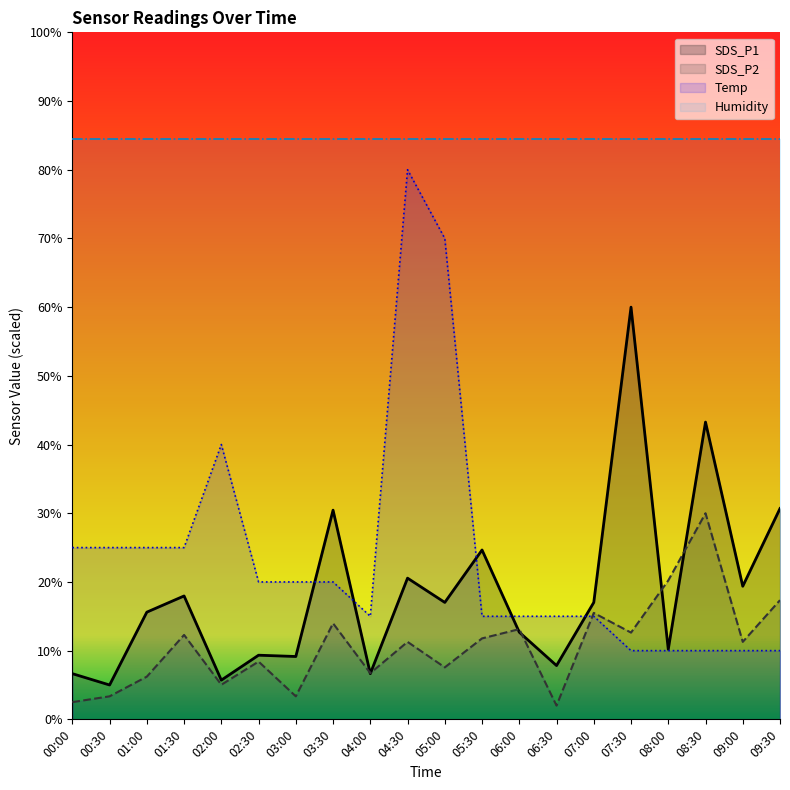

What is the difference between the highest and lowest values at 03:00?

81.2